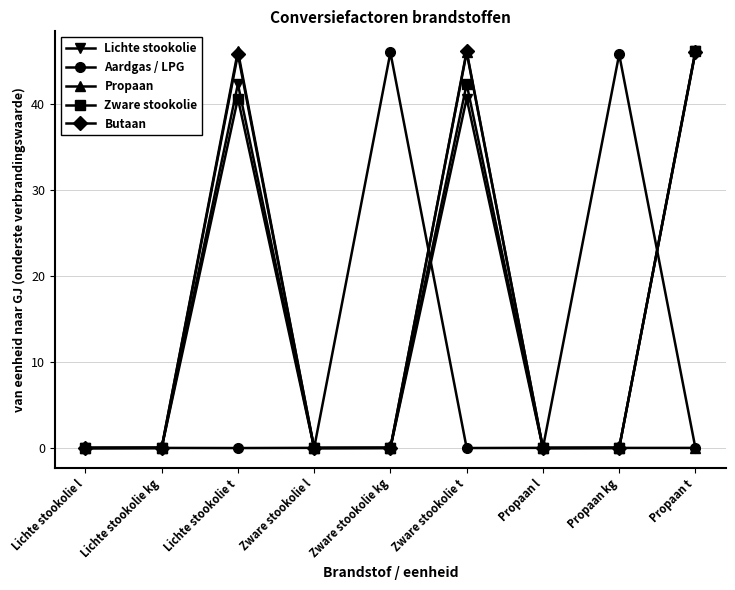

After their last crossing, which series has the higher values: Propaan or Zware stookolie?

Zware stookolie